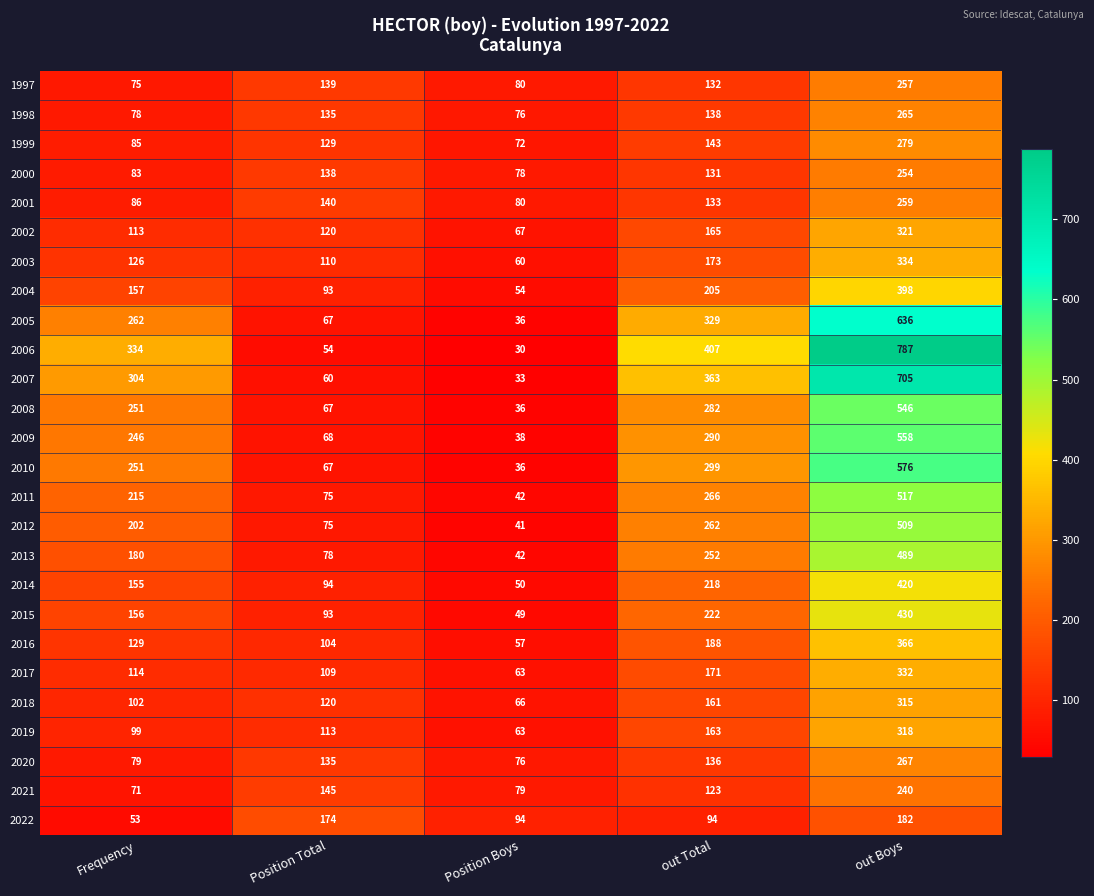

True or false: 2000 has a value of 131 at out Total.

True